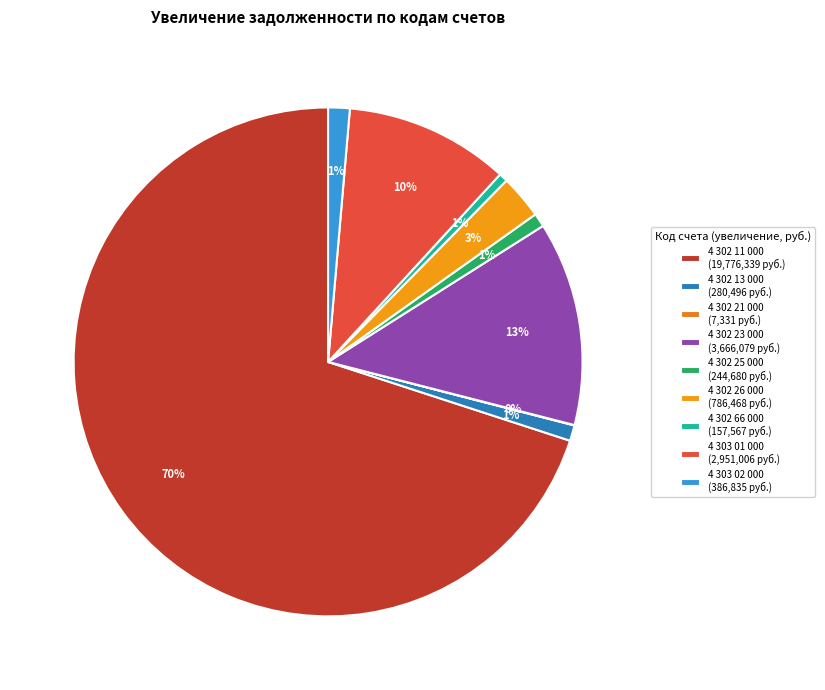

What is the majority slice?

4 302 11 000